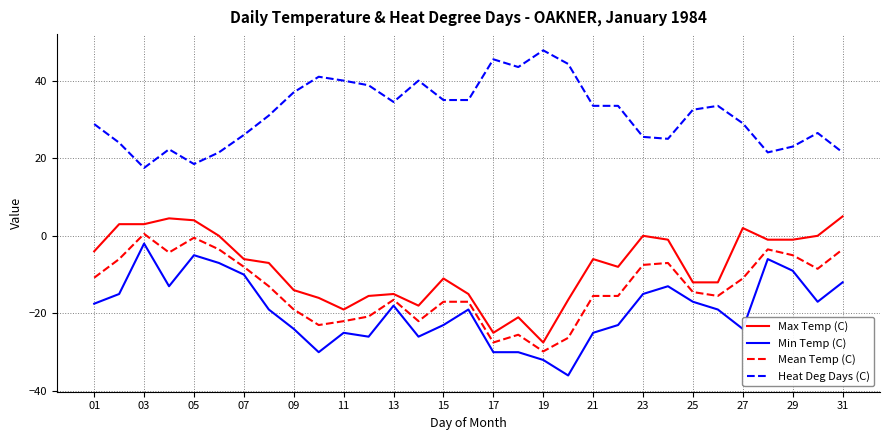

True or false: Min Temp (C) and Heat Deg Days (C) cross at least once.

False